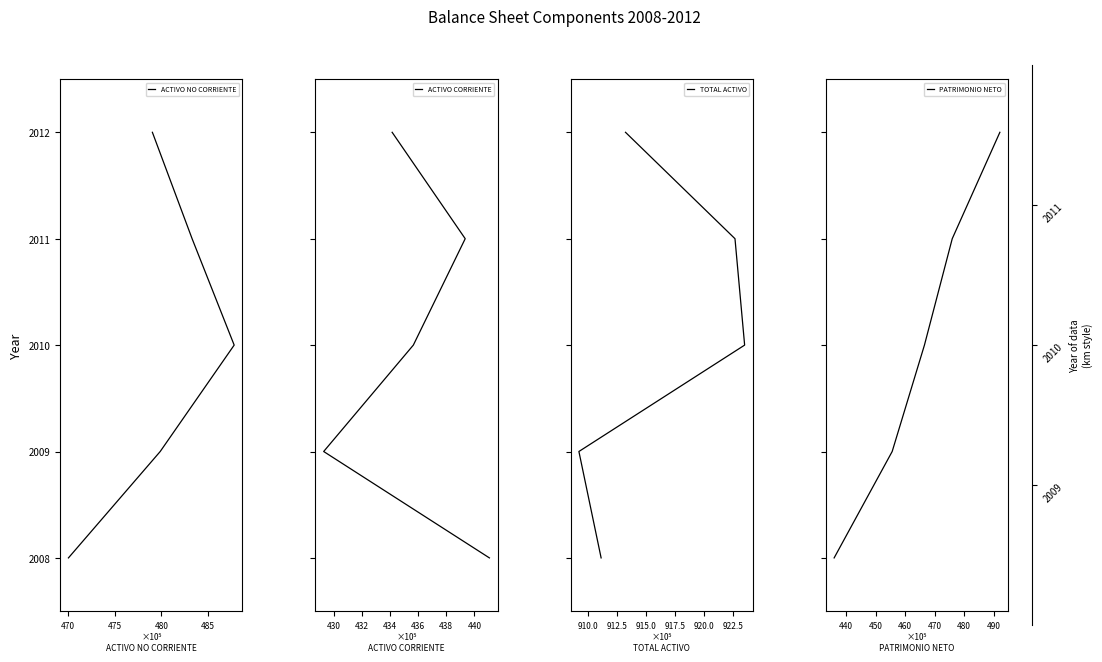

True or false: TOTAL ACTIVO and ACTIVO NO CORRIENTE intersect in this chart.

False